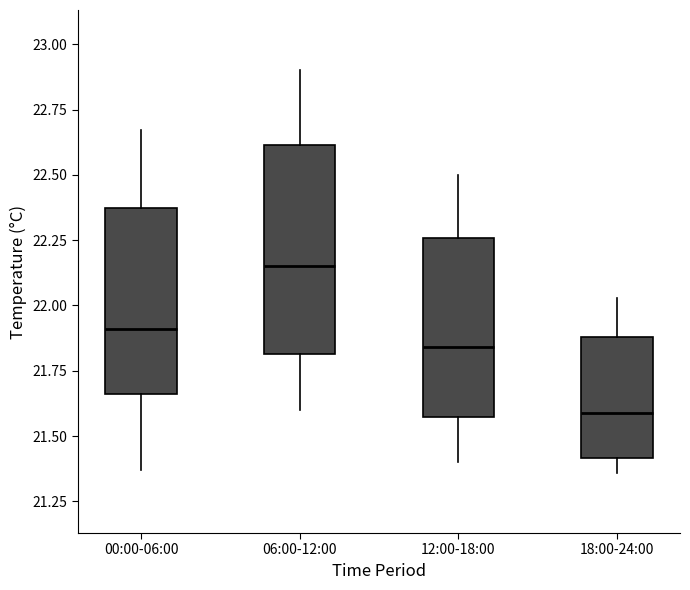

Reading left to right, transcribe this box plot: for each box, give where its median line is, the range the box spans, and where its two whiskers end, as read against the y-axis. The values are not printed on the chart, so give them approximately, as read against the axis.

00:00-06:00: median 21.90, box 21.65 to 22.35, whiskers 21.35 to 22.65
06:00-12:00: median 22.15, box 21.80 to 22.60, whiskers 21.60 to 22.90
12:00-18:00: median 21.85, box 21.60 to 22.25, whiskers 21.40 to 22.50
18:00-24:00: median 21.60, box 21.40 to 21.90, whiskers 21.35 to 22.05